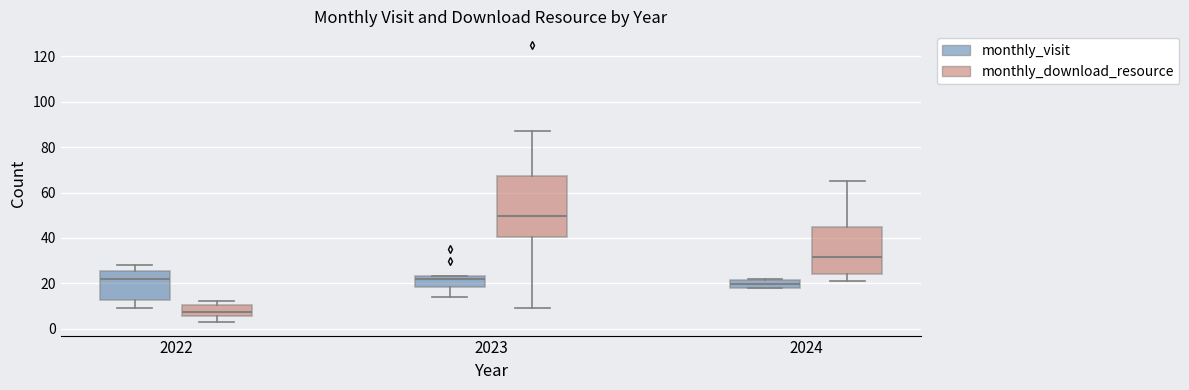

Reading left to right, transcribe this box plot: for each box, give where its median line is, the range the box spans, and where its two whiskers end, as read against the y-axis. The values are not printed on the chart, so give them approximately, as read against the axis.

2022 (monthly_visit): median 22, box 12 to 26, whiskers 10 to 28
2022 (monthly_download_resource): median 8, box 6 to 10, whiskers 4 to 12
2023 (monthly_visit): median 22, box 18 to 24, whiskers 14 to 24
2023 (monthly_download_resource): median 50, box 40 to 68, whiskers 10 to 88
2024 (monthly_visit): median 20, box 18 to 22, whiskers 18 to 22 (just above the box's upper edge)
2024 (monthly_download_resource): median 32, box 24 to 44, whiskers 22 to 66